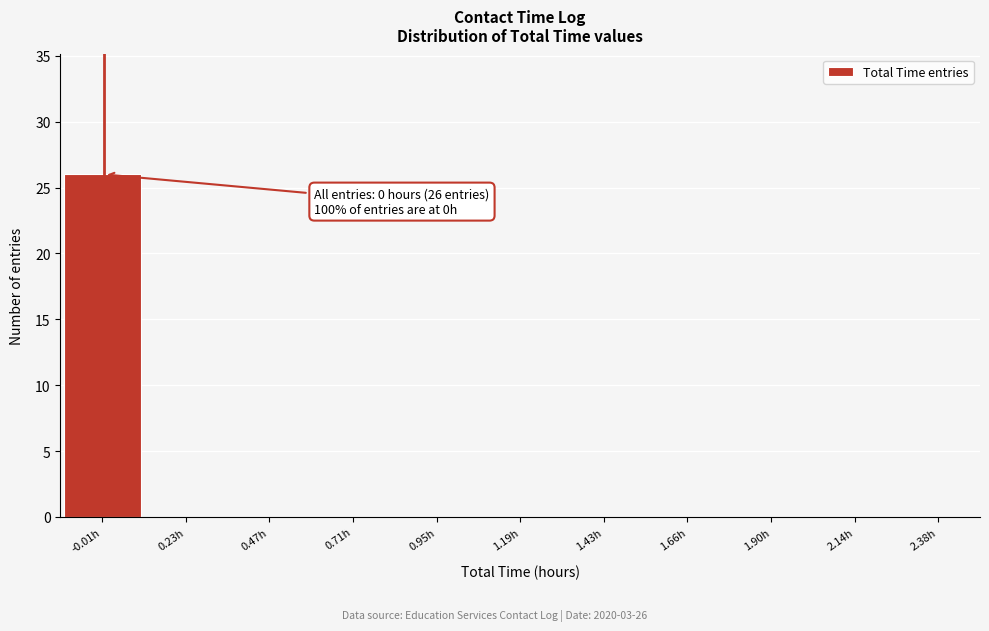

Which range on the x-axis has the tallest bar?

-0.10 to 0.10